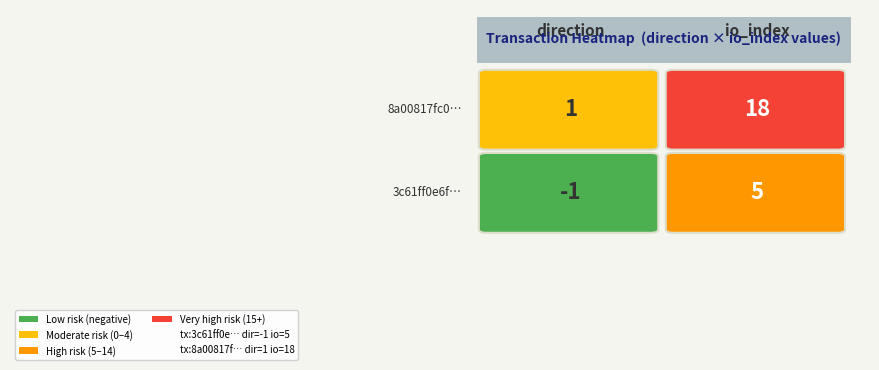

What is the difference between the 3c61ff0e6f135802c87521e41ff997ae1df3ba3 values at 1 and 0?

6